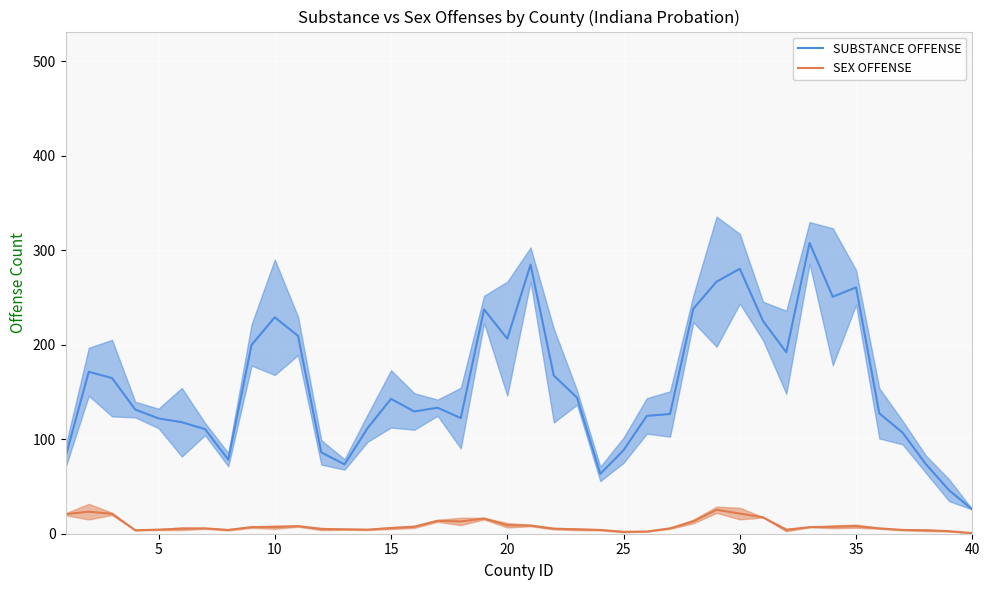

Rank the series by their average value, from lowest to highest.

SEX OFFENSE, SUBSTANCE OFFENSE